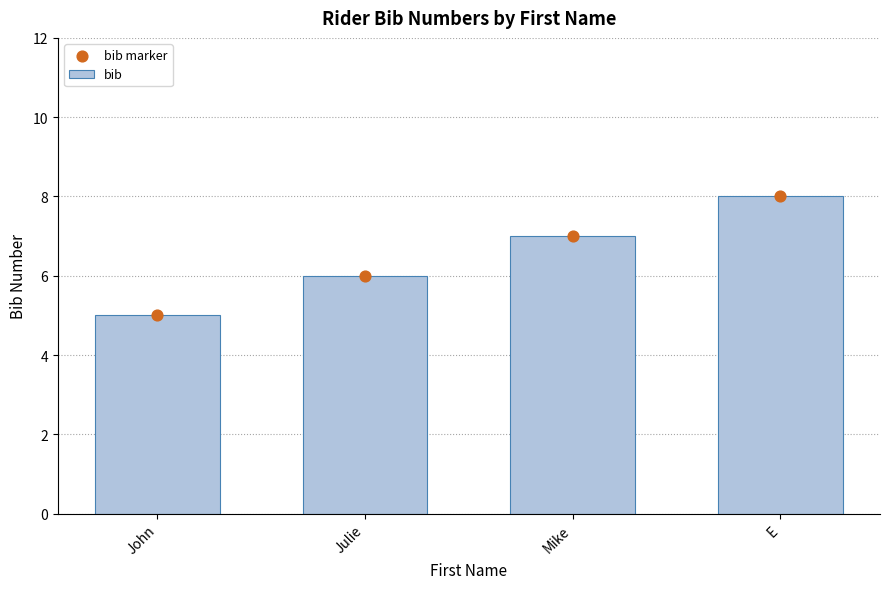

What is the total value across all series at Julie?

12